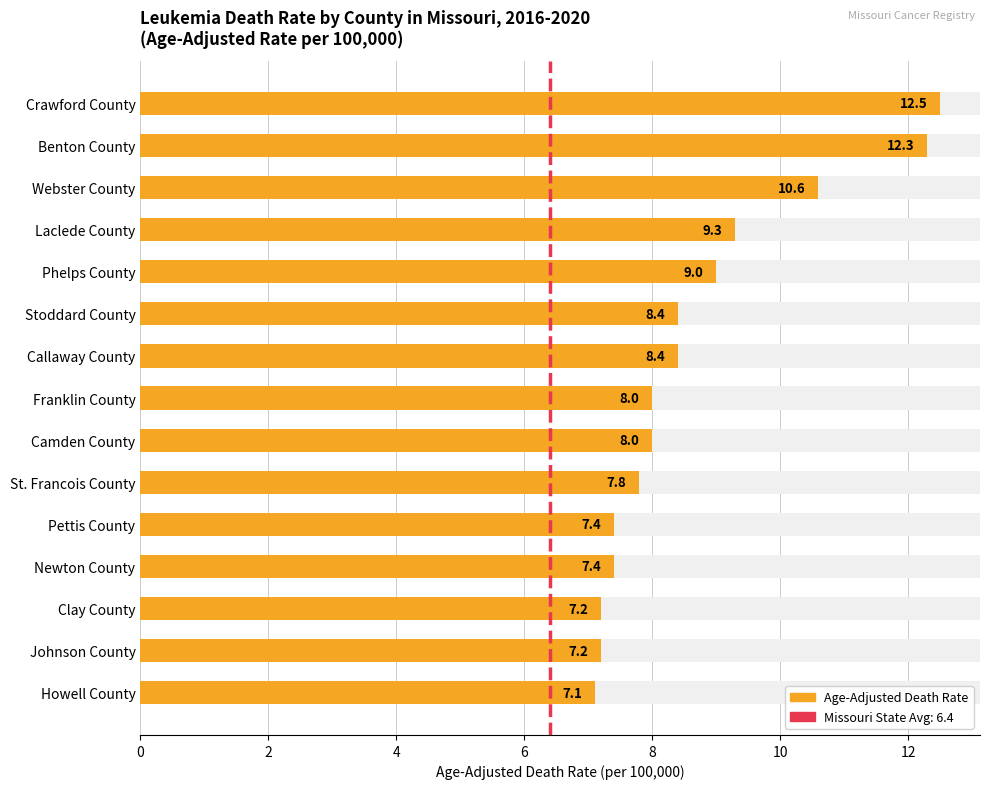

Does the chart contain any negative values?

No